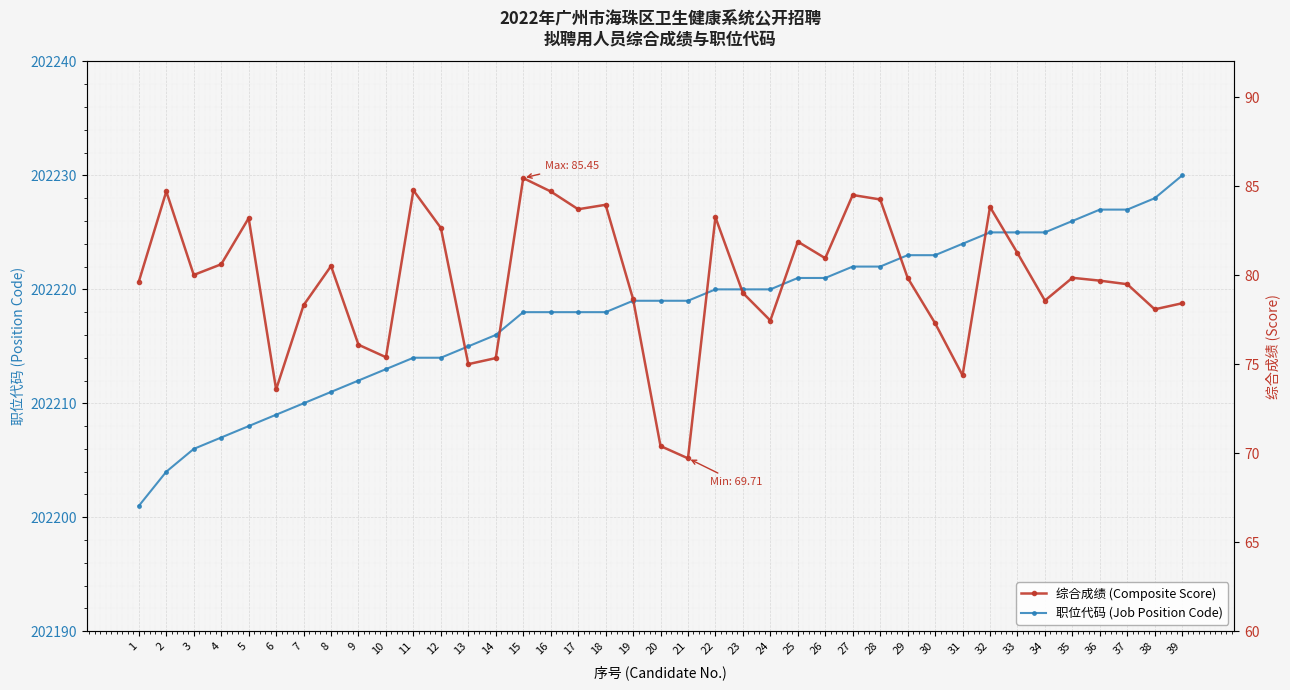

True or false: 综合成绩 (Composite Score) has more than 1 interior local peaks.

True